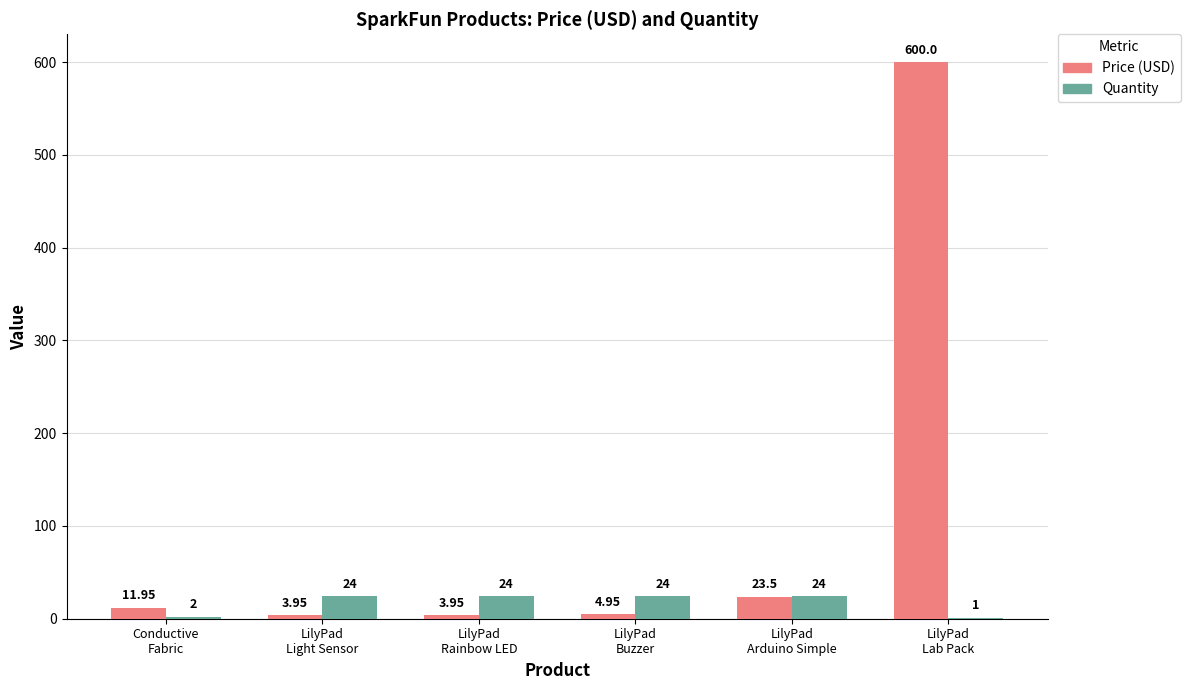

At which category is the sum across all series the highest?

LilyPad
Lab Pack